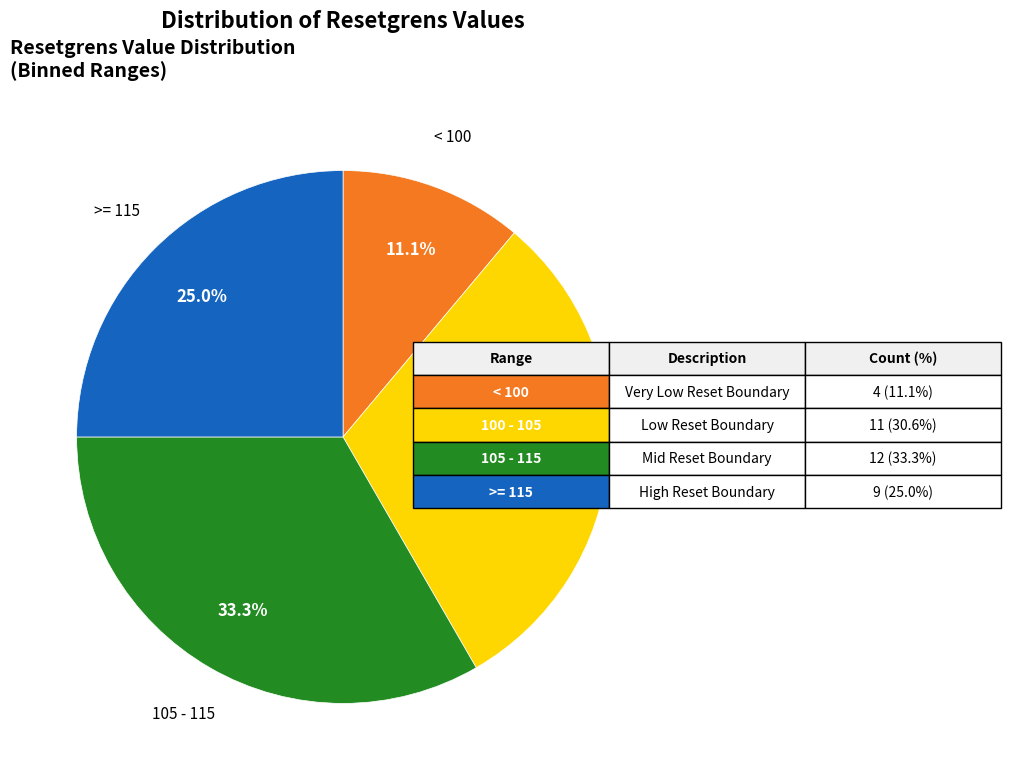

To the nearest percent, what is the average slice percentage?

25%